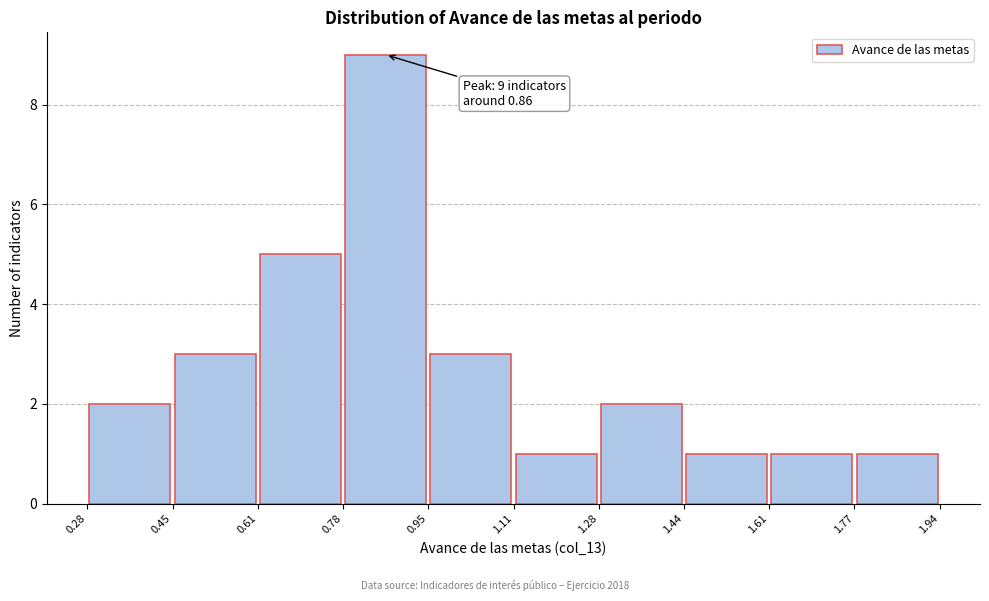

Over which range of the x-axis is the bar tallest?

0.78 to 0.95